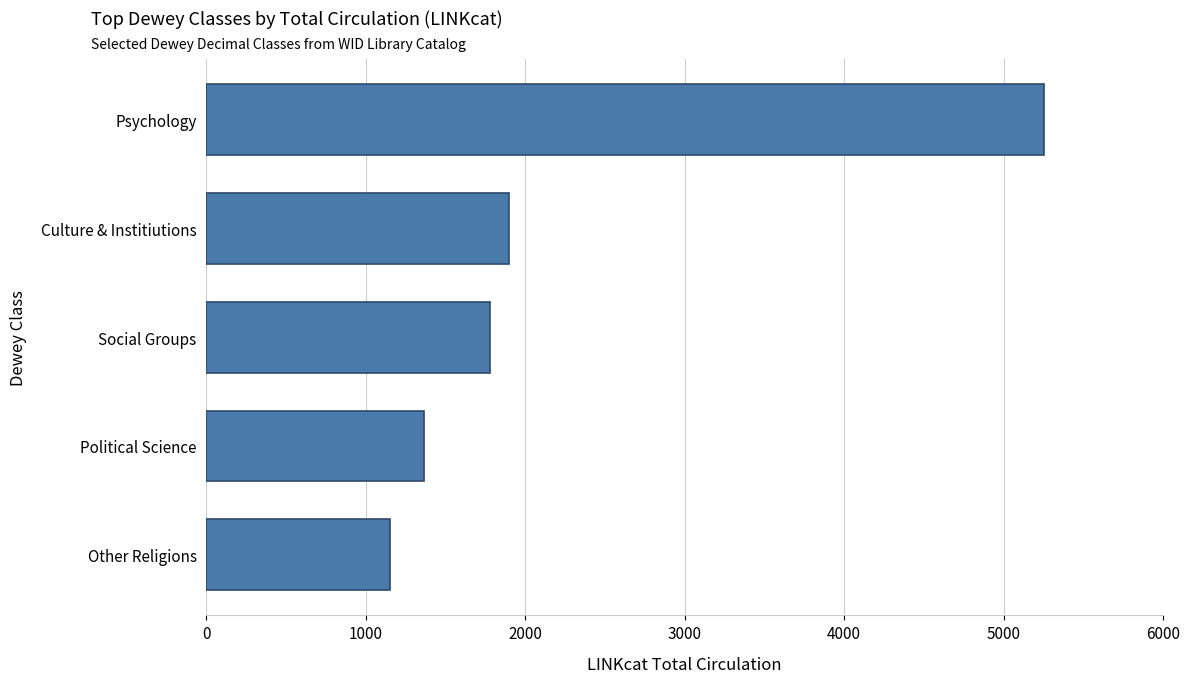

Where is the data nearest to the value 3202?

Culture & Institiutions